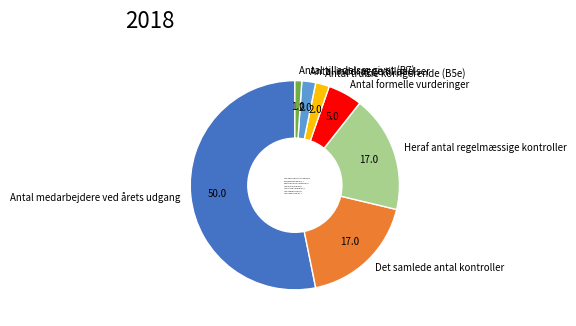

True or false: Heraf antal regelmæssige kontroller accounts for 9% of the total.

False